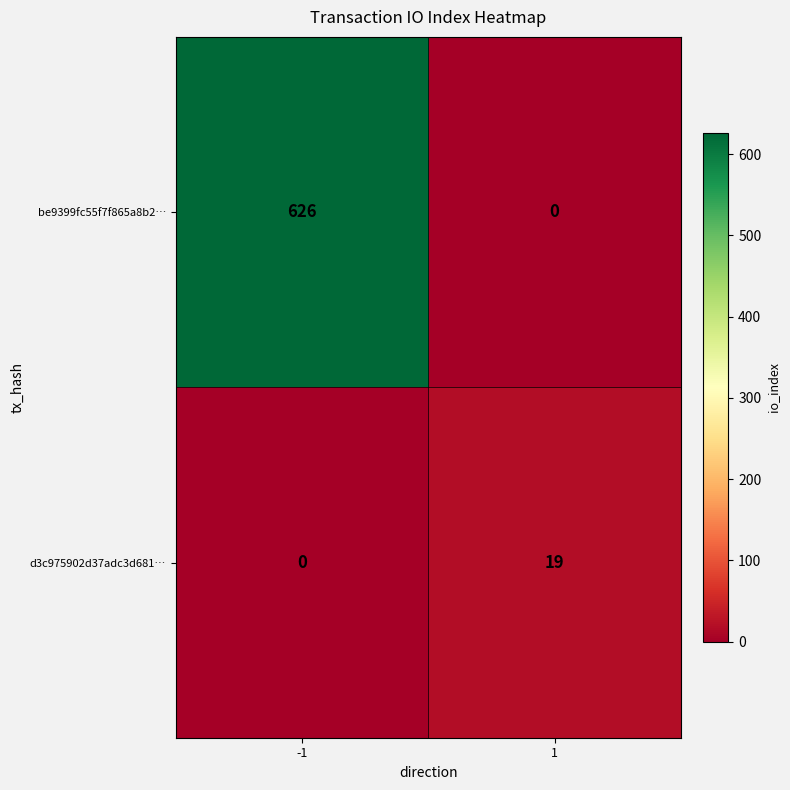

Reading right to left, transcribe all the data shown in this chart.

be9399fc55f7f865a8b2…: 1=0	-1=626
d3c975902d37adc3d681…: 1=19	-1=0